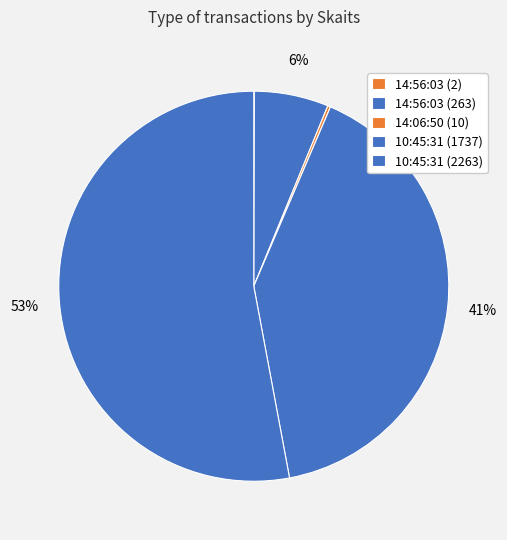

What percentage do 14:56:03 (2) and 10:45:31 (1737) together represent?

40.7%